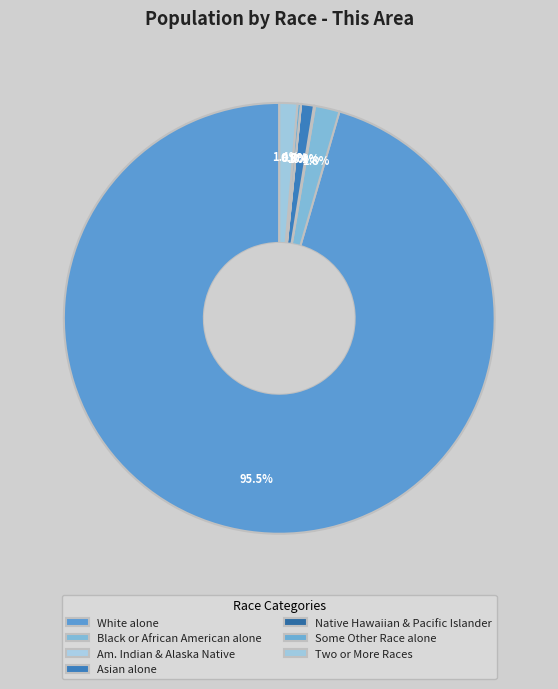

What is the smallest slice in the pie chart?

Native Hawaiian and Other Pacific Islander